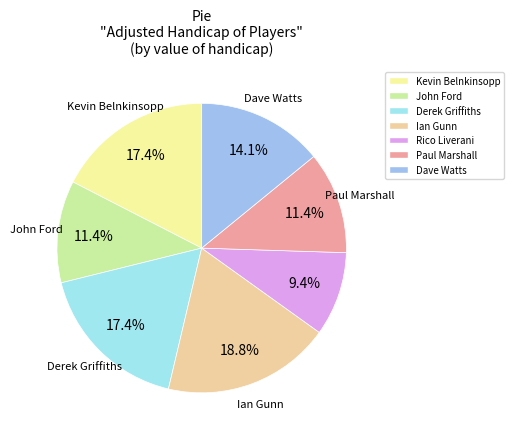

How many slices are in this pie chart?

7